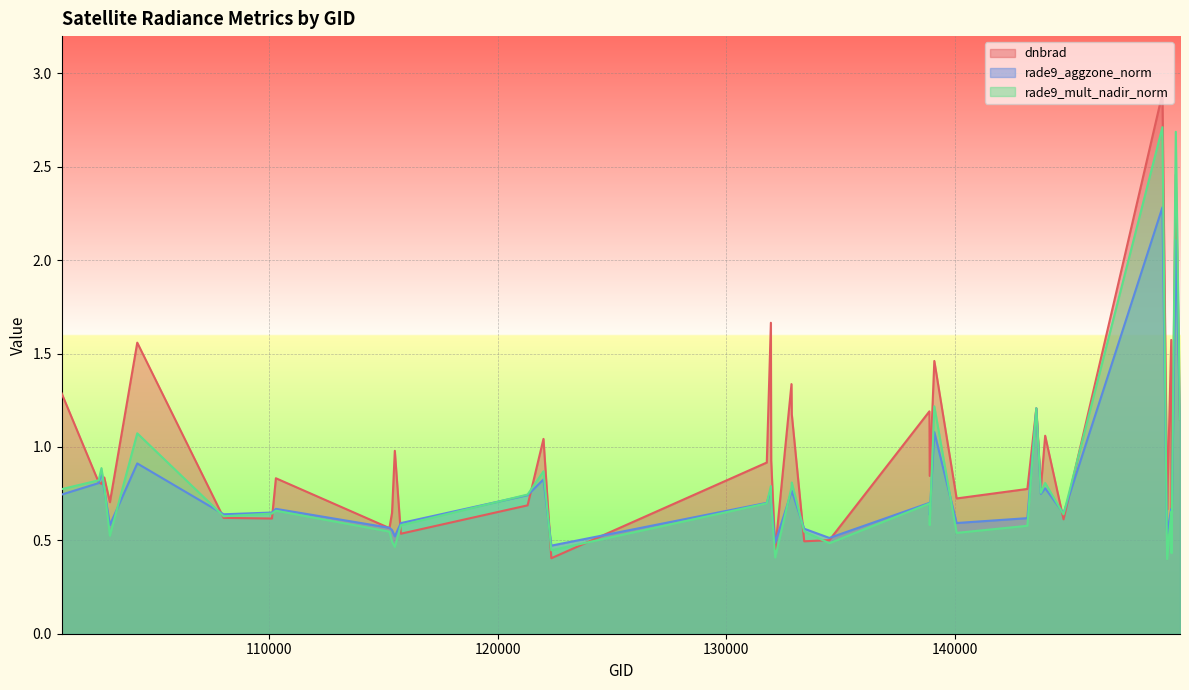

What is the value of the dnbrad point at the 18th from the left?

1.7